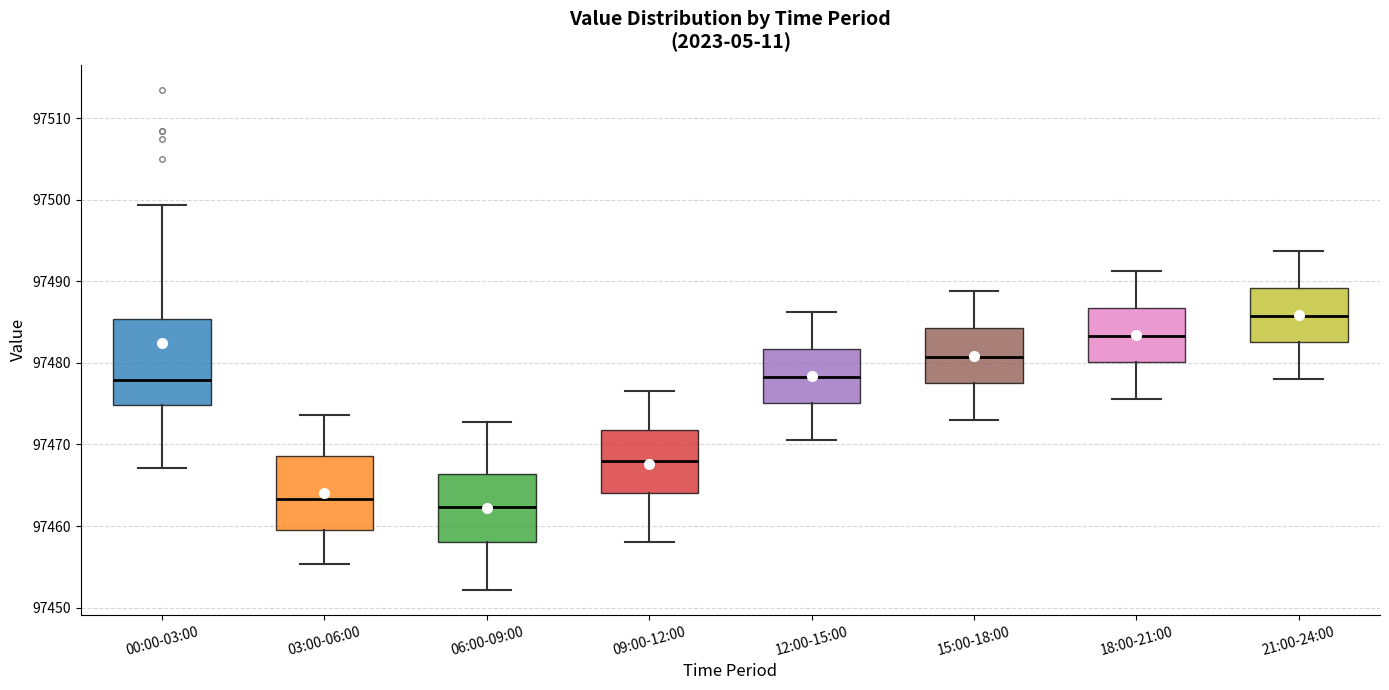

Which box has the highest median line?

21:00-24:00